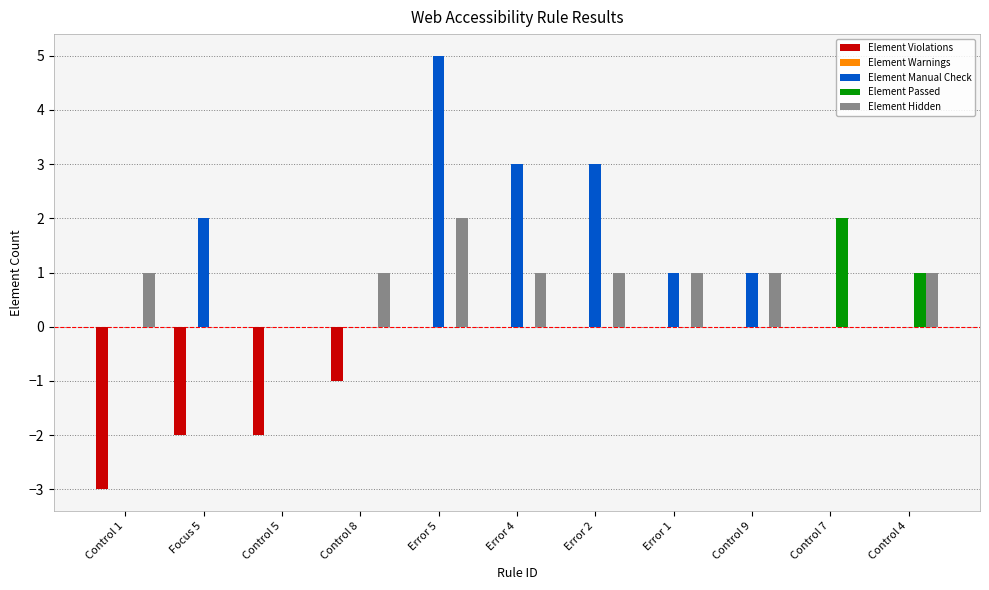

Is it true that Element Manual Check equals 1 at Error 1?

True